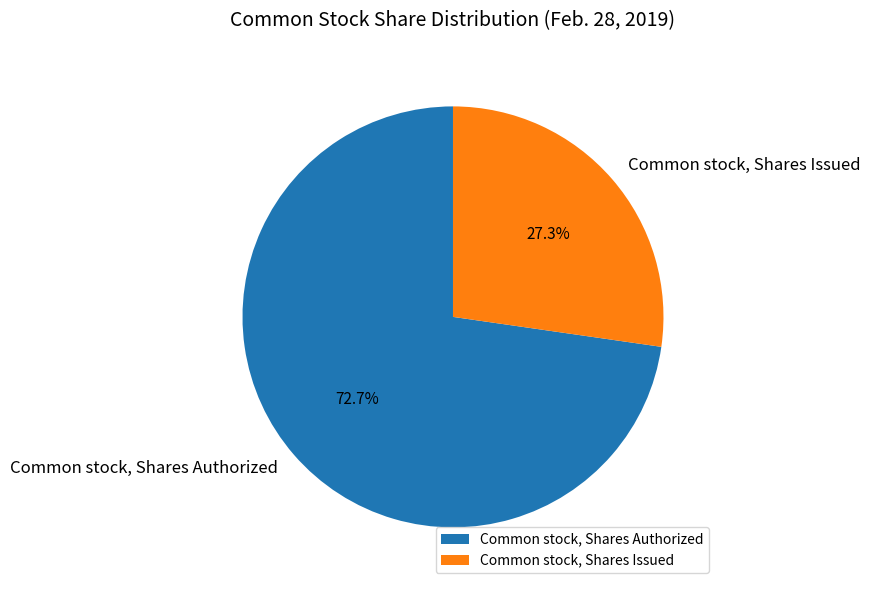

Rank the categories by value from highest to lowest.

Common stock, Shares Authorized, Common stock, Shares Issued